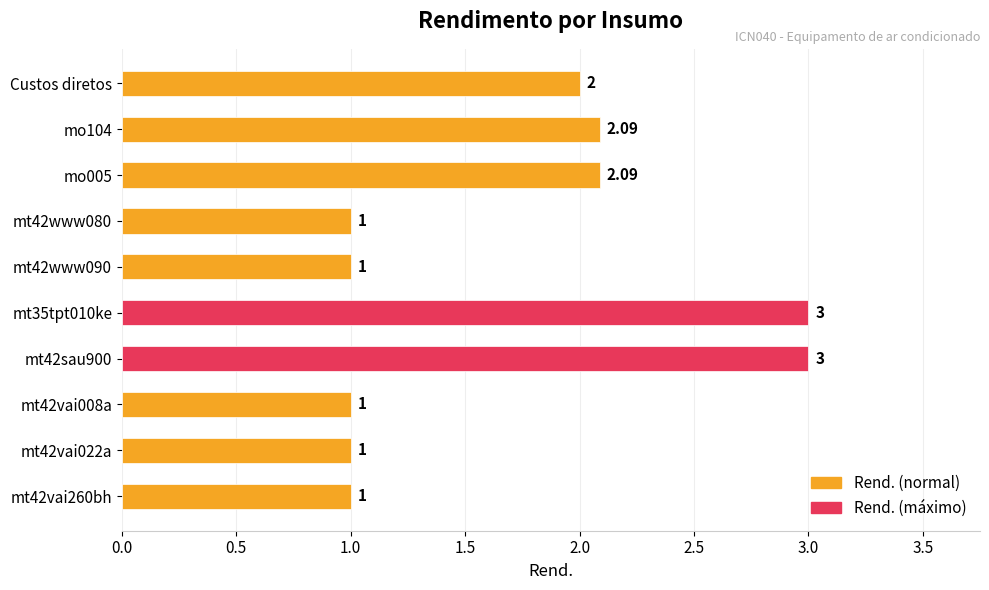

What is the sum of all values?

17.2